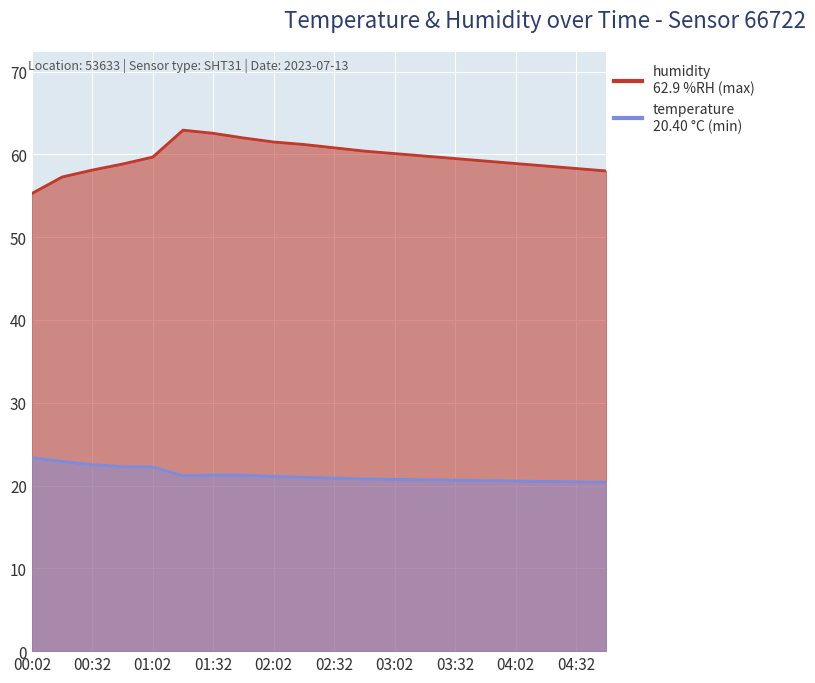

What is the difference between the second highest and minimum values in the humidity series?

7.3